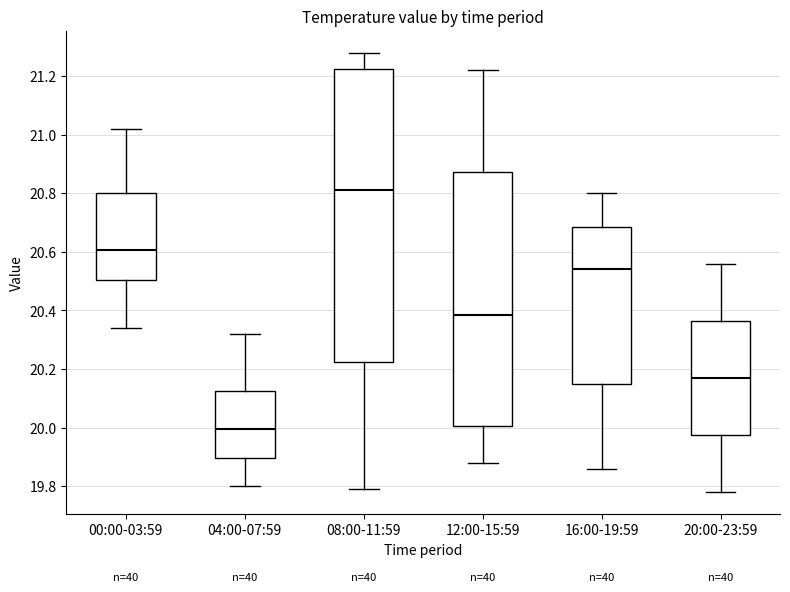

Comparing the boxes themselves (not the whiskers), which one is the tallest?

08:00-11:59